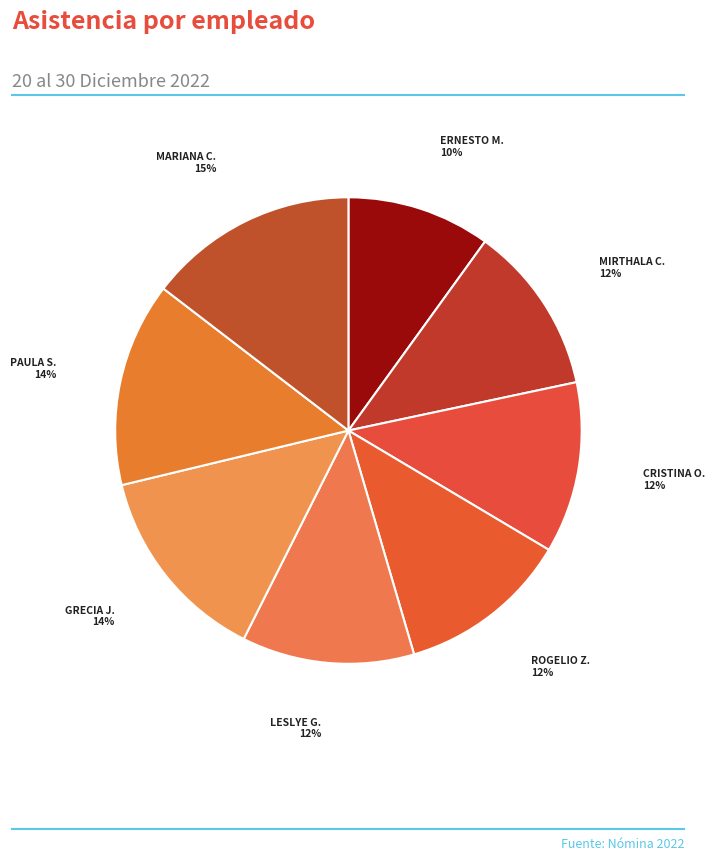

Does PAULA S. account for over 50% of the chart?

No